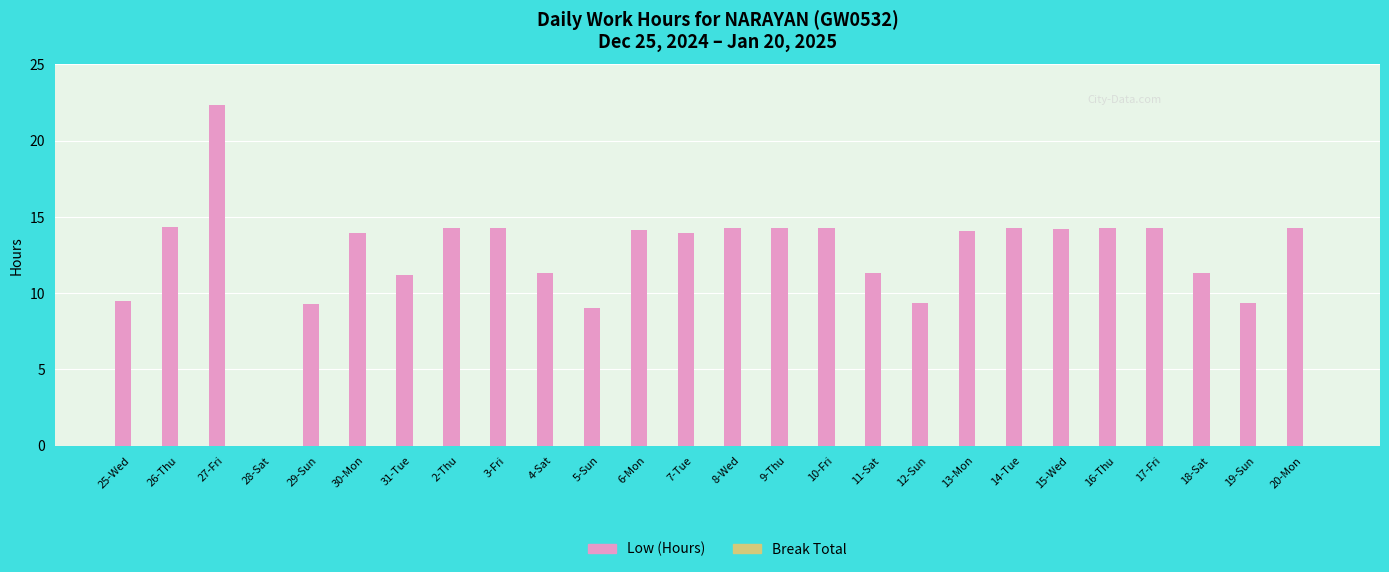

True or false: the data shows 13.0 at 25-Wed.

False